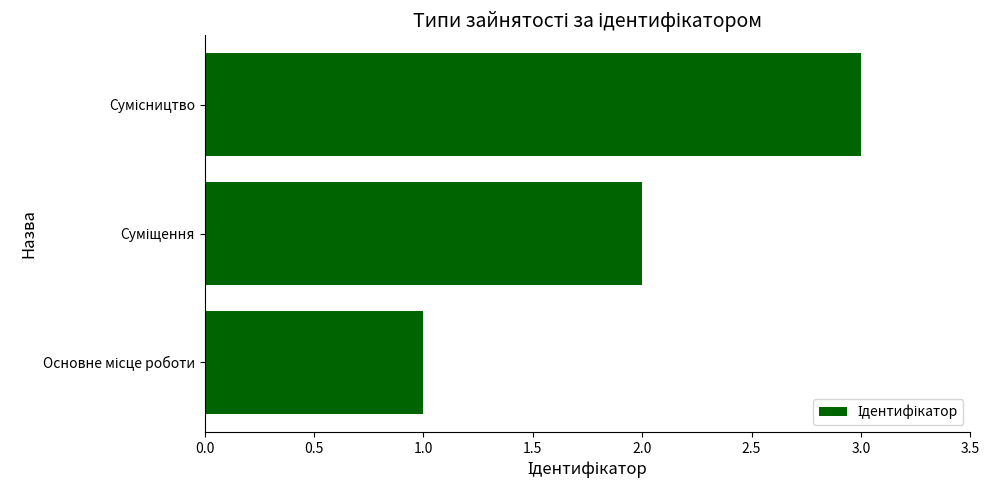

What is the sum of all values?

6